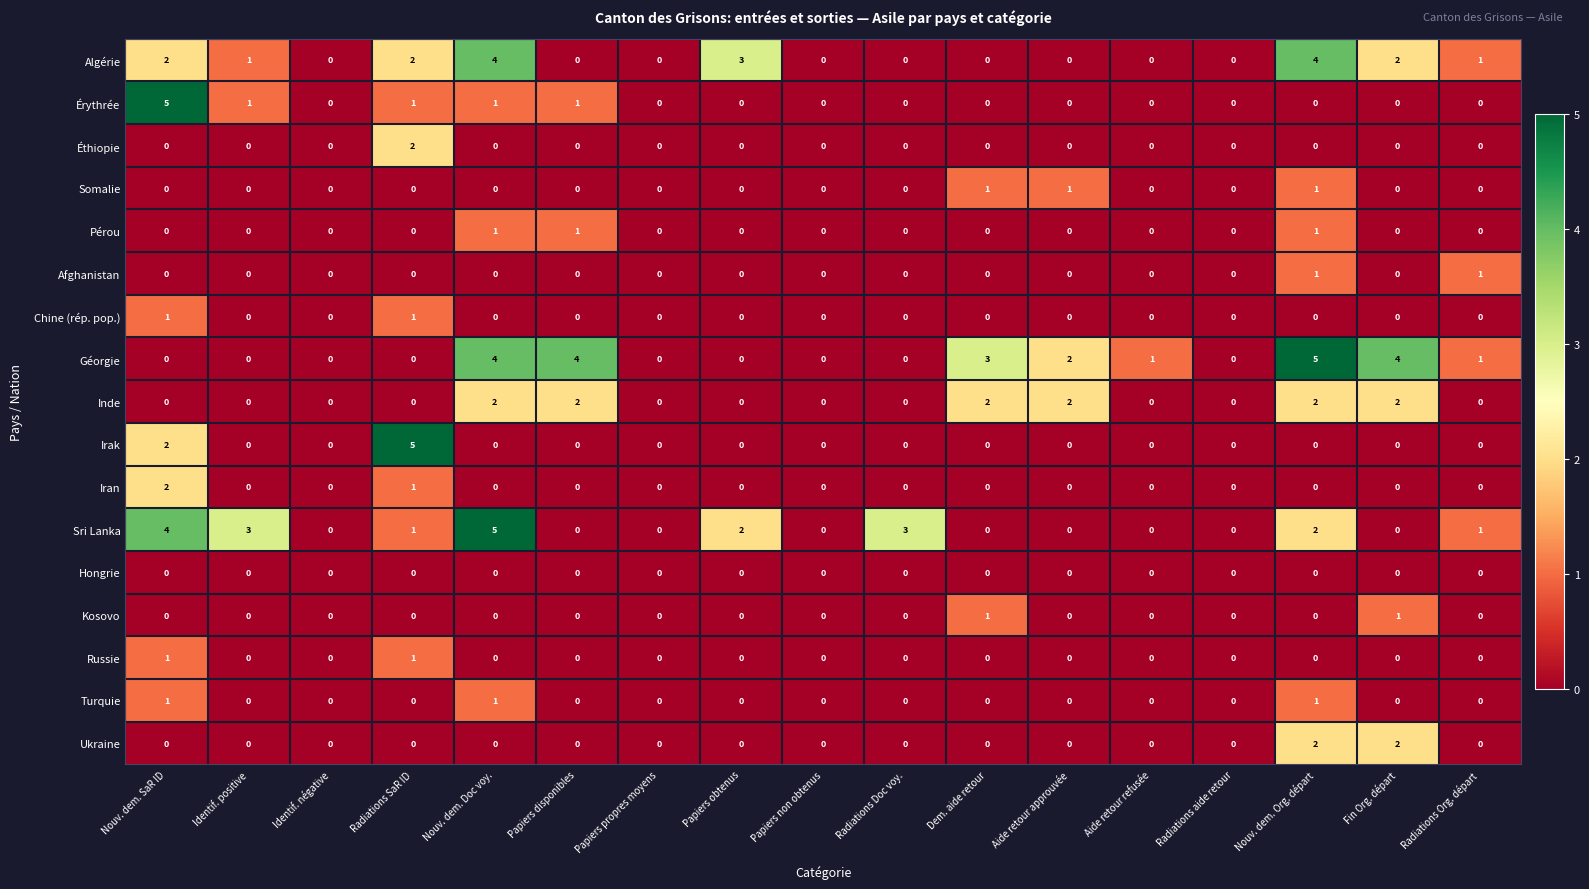

At which category is the sum across all series the highest?

Nouv. dem. Org. départ